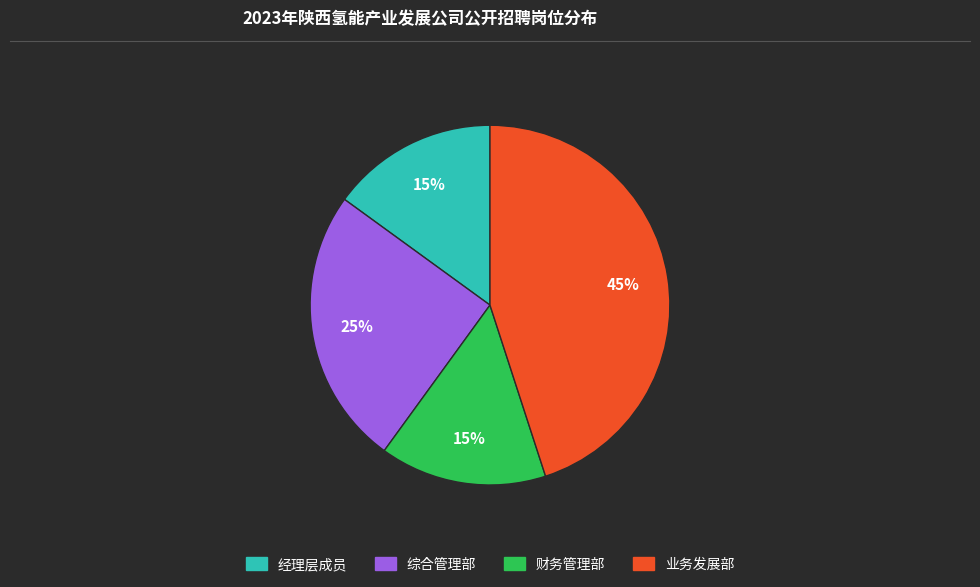

To the nearest percent, what percentage of the pie is 经理层成员?

15%